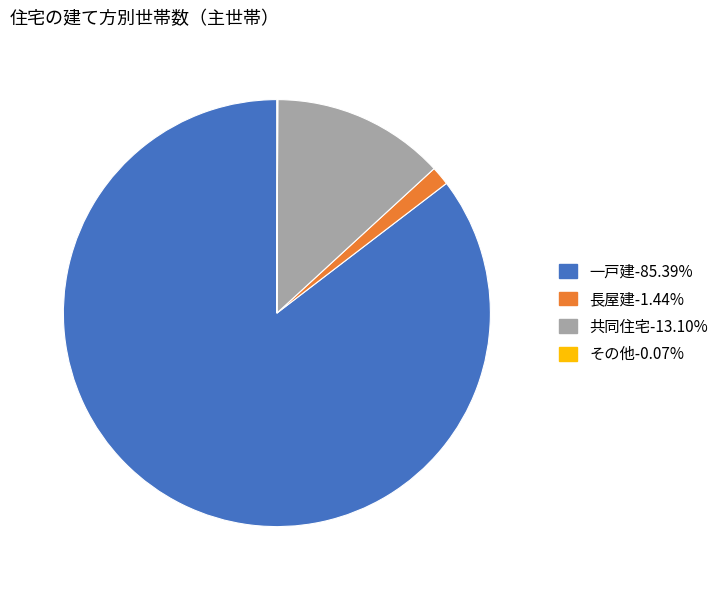

What is the majority slice?

一戸建